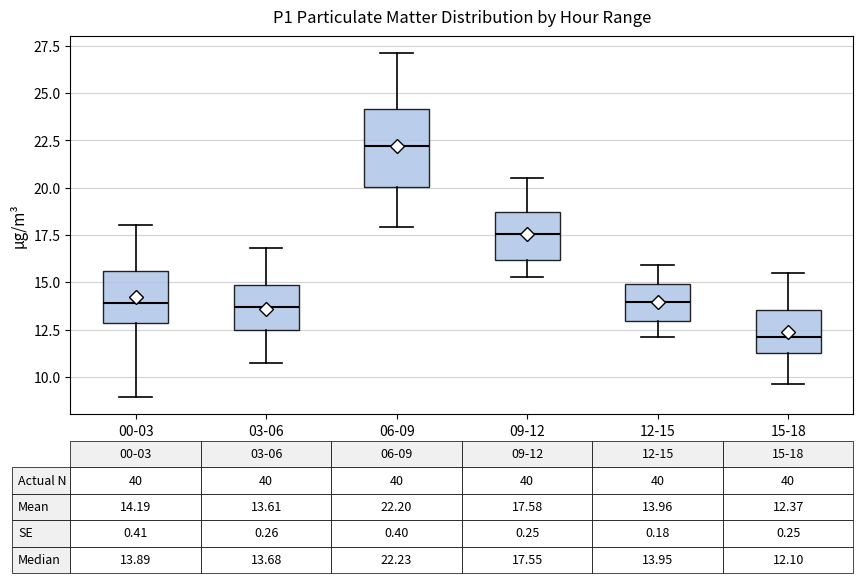

Which box has the highest median line?

06-09